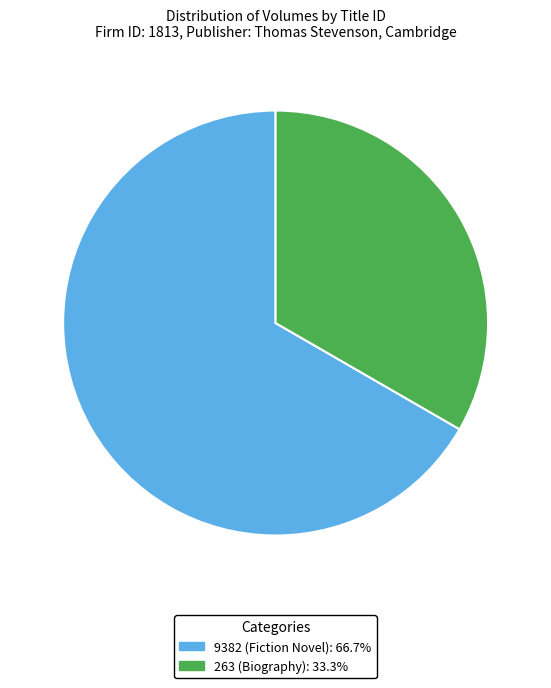

What is the ratio of the value at 9382 (Fiction Novel) to the value at 263 (Biography)?

2.0